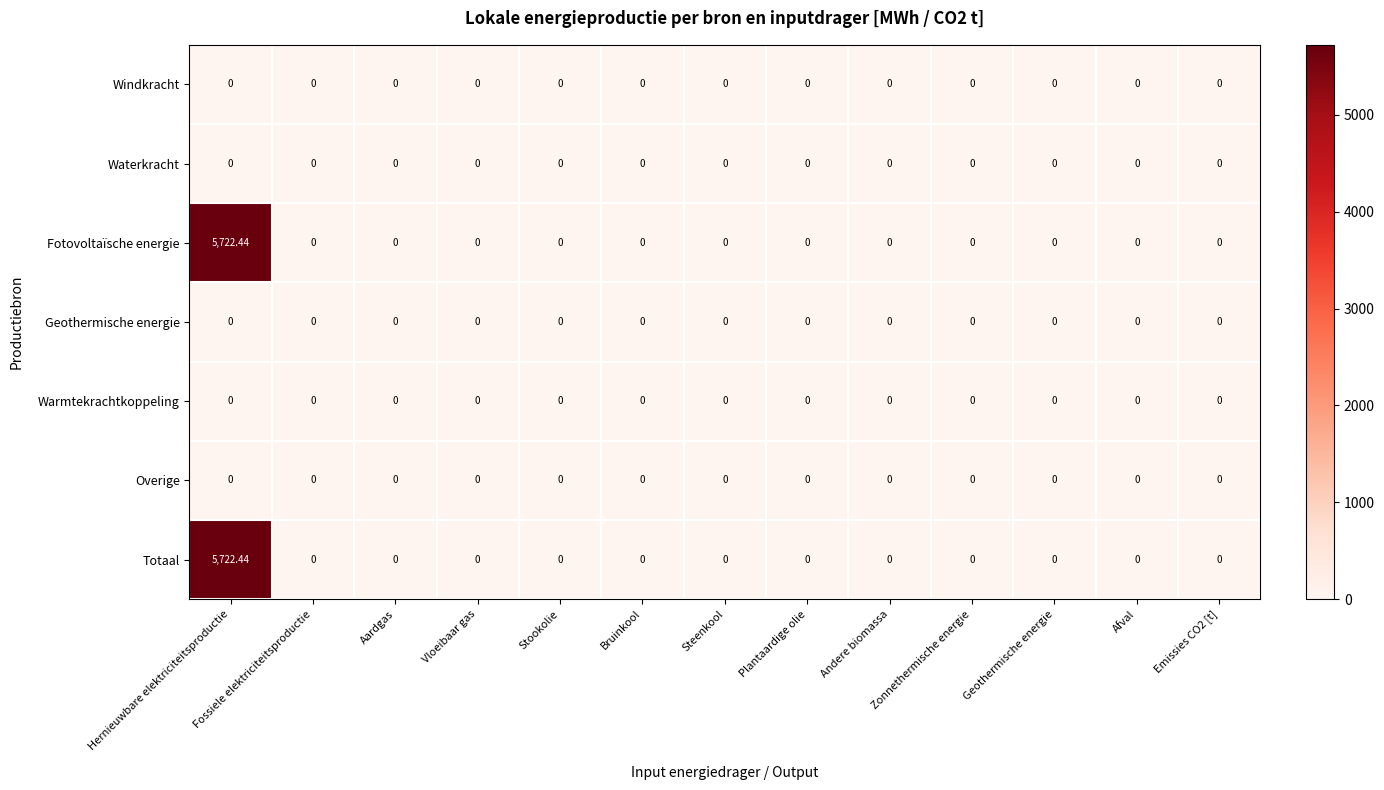

How many categories are shown in the chart?

13